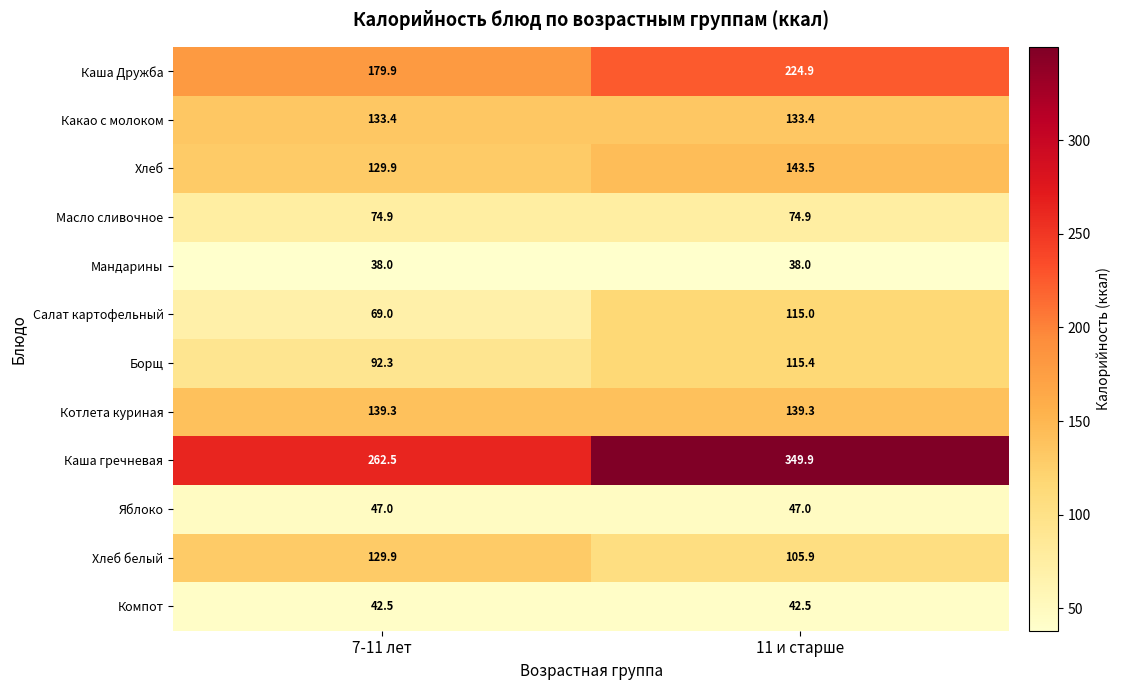

What is the difference between the Каша Дружба values at 7-11 лет and 11 и старше?

45.0